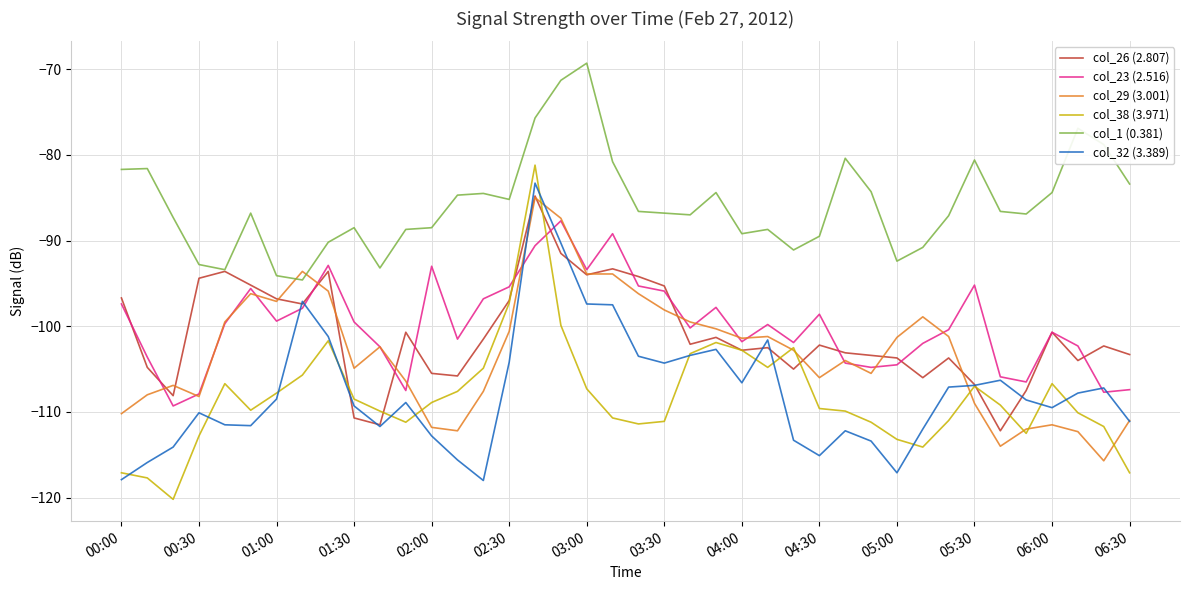

What is the difference between the maximum and minimum values in the col_38 (3.971) series?

39.0